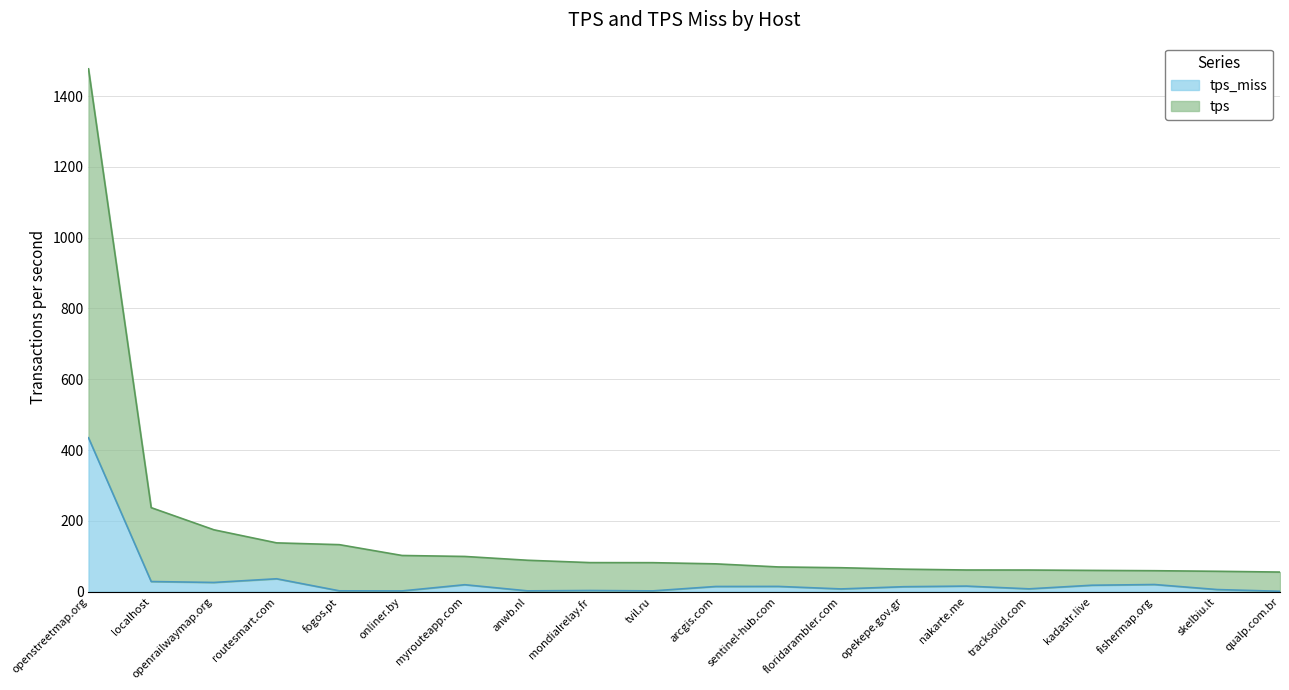

Reading left to right, list all the values displayed in this chart.

tps: openstreetmap.org=1476.9	localhost=237.2	openrailwaymap.org=174.6	routesmart.com=137.7	fogos.pt=132.6	onliner.by=102.1	myrouteapp.com=99.3	anwb.nl=88.6	mondialrelay.fr=81.9	tvil.ru=81.8	arcgis.com=78.4	sentinel-hub.com=69.7	floridarambler.com=67.5	opekepe.gov.gr=63.4	nakarte.me=61.1	tracksolid.com=61.0	kadastr.live=59.9	fishermap.org=59.1	skelbiu.lt=57.4	qualp.com.br=55.2
tps_miss: openstreetmap.org=434.6	localhost=28.5	openrailwaymap.org=25.9	routesmart.com=36.3	fogos.pt=2.2	onliner.by=2.0	myrouteapp.com=19.5	anwb.nl=2.1	mondialrelay.fr=3.1	tvil.ru=2.1	arcgis.com=14.5	sentinel-hub.com=14.7	floridarambler.com=7.6	opekepe.gov.gr=13.8	nakarte.me=15.6	tracksolid.com=7.8	kadastr.live=18.0	fishermap.org=20.0	skelbiu.lt=5.8	qualp.com.br=0.9